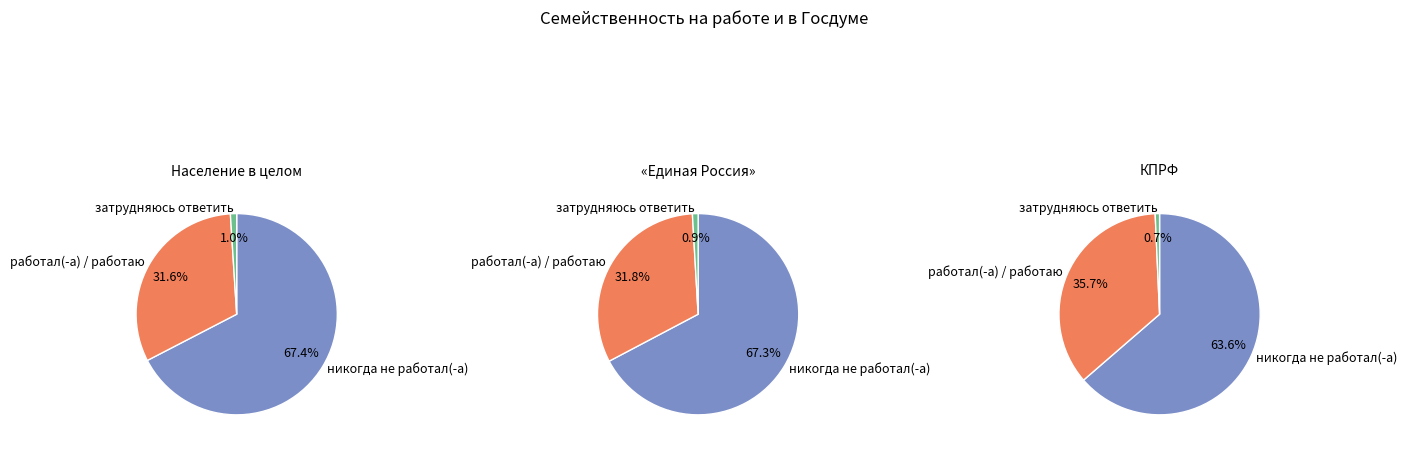

Which series has the largest range (max minus min)?

работал(-а) / работаю